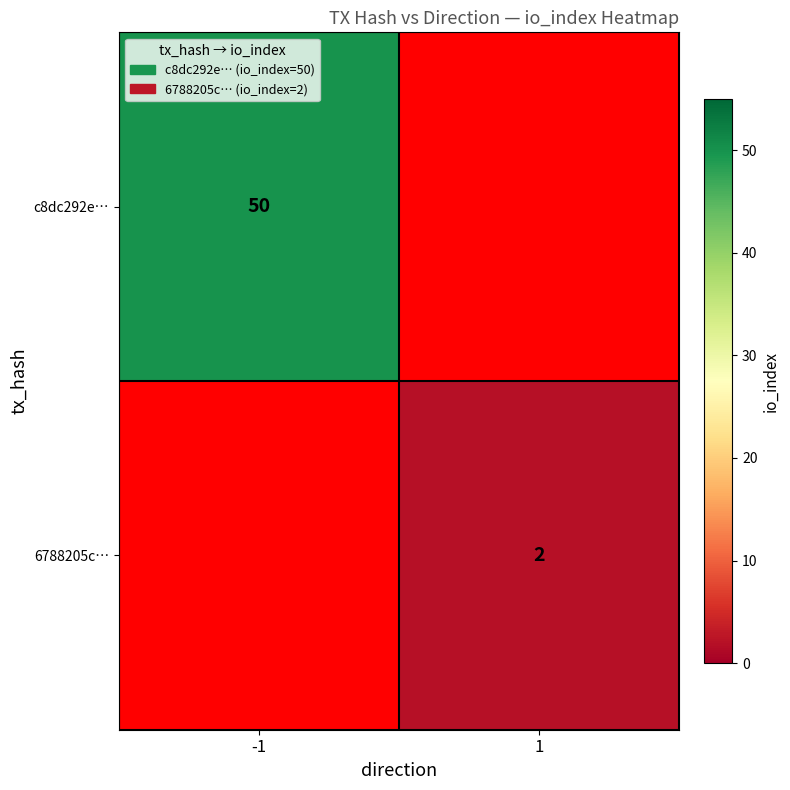

Between 1 and -1, which is larger?

-1